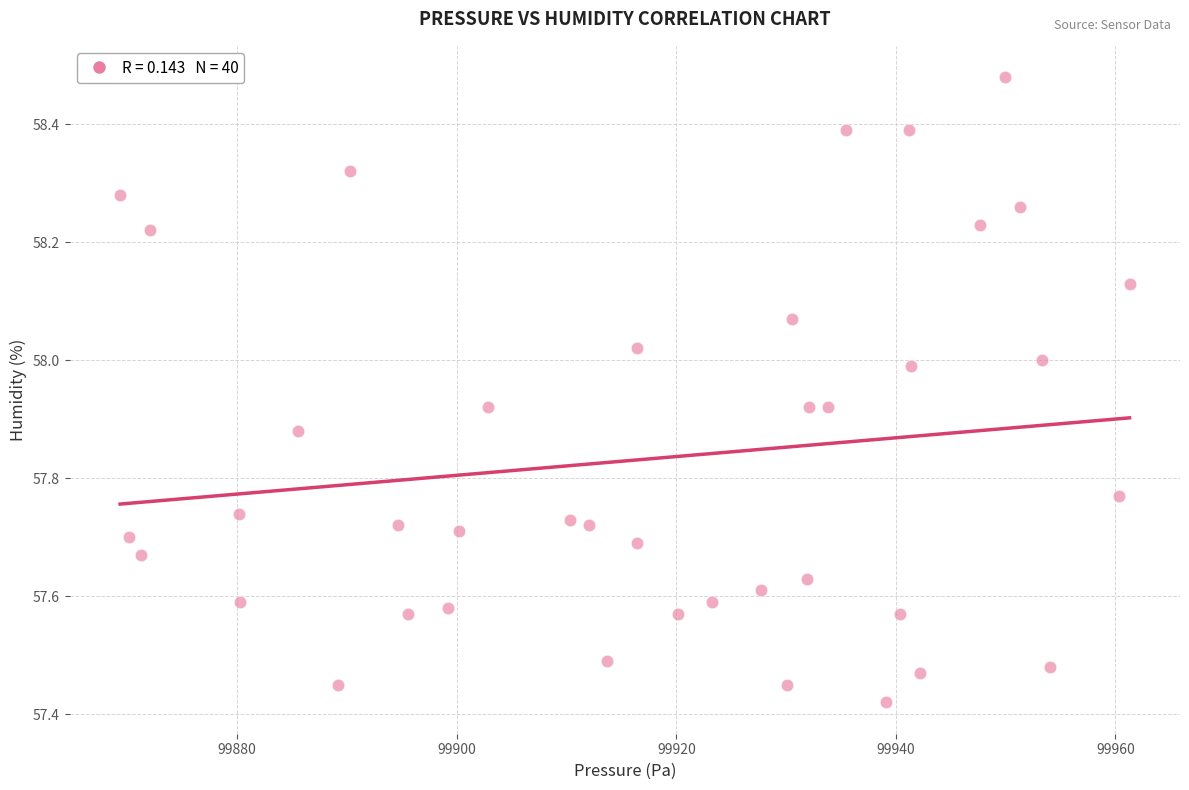

What is the range of Y values (max minus min)?

1.1